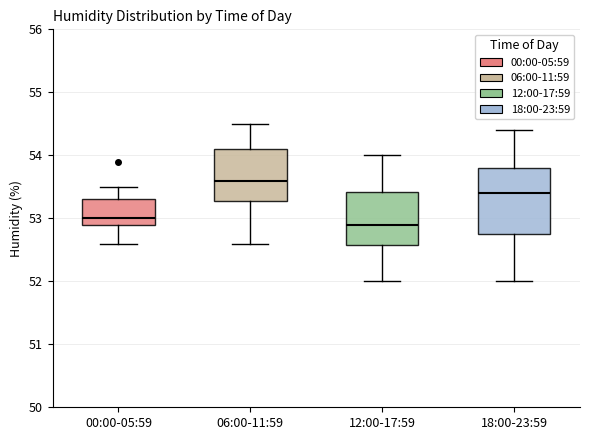

Reading left to right, transcribe this box plot: for each box, give where its median line is, the range the box spans, and where its two whiskers end, as read against the y-axis. The values are not printed on the chart, so give them approximately, as read against the axis.

00:00-05:59: median 53.0, box 52.9 to 53.3, whiskers 52.6 to 53.5
06:00-11:59: median 53.6, box 53.3 to 54.1, whiskers 52.6 to 54.5
12:00-17:59: median 52.9, box 52.6 to 53.4, whiskers 52.0 to 54.0
18:00-23:59: median 53.4, box 52.8 to 53.8, whiskers 52.0 to 54.4